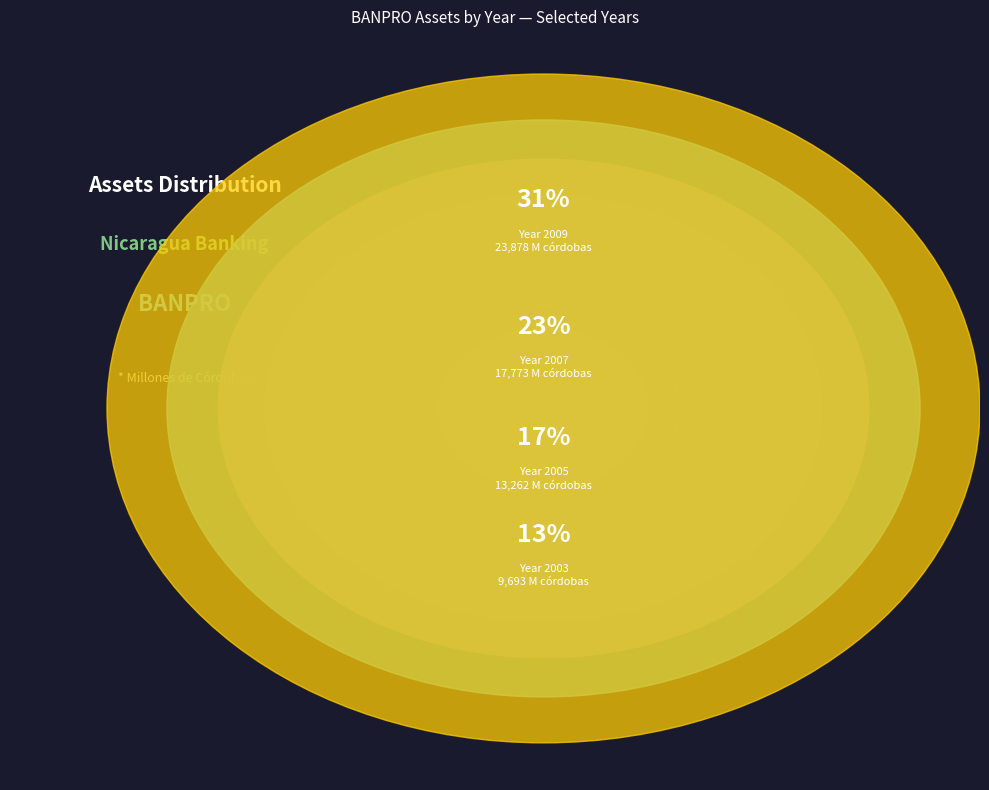

True or false: 1999 accounts for 8% of the total.

False